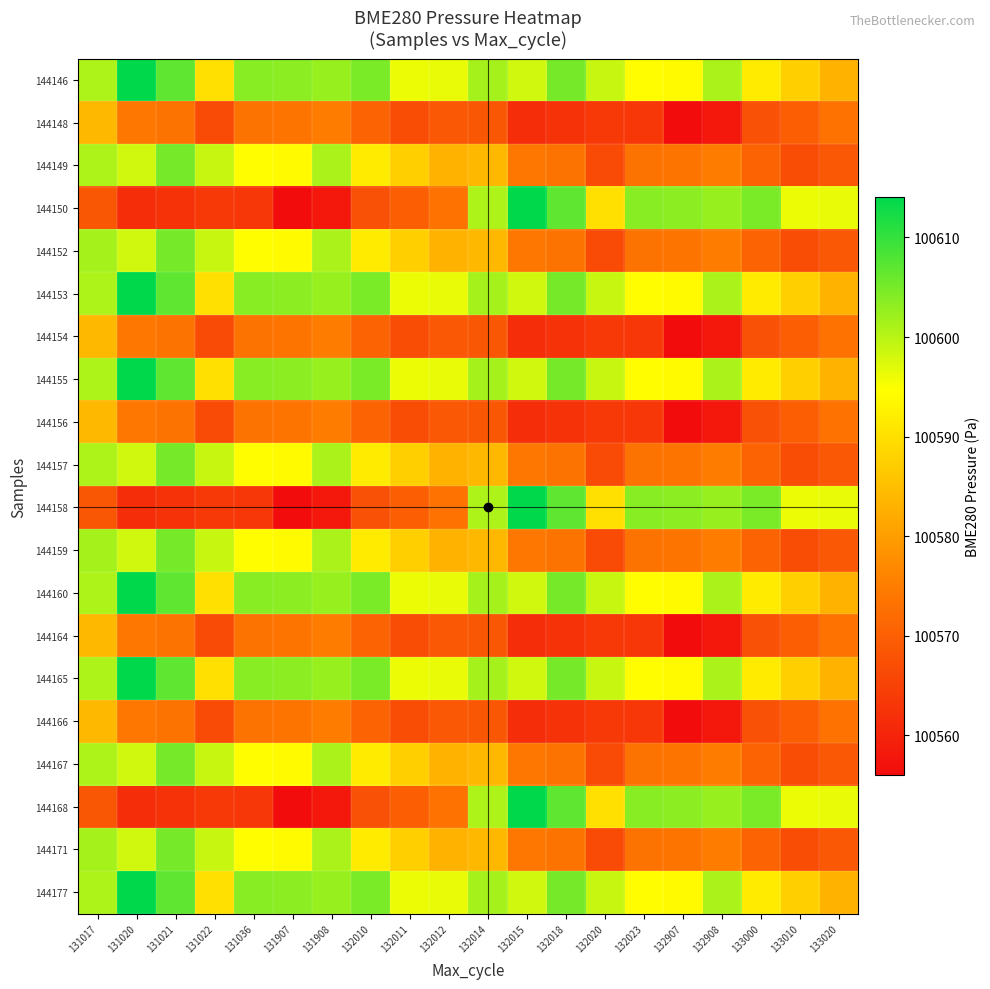

What is the greatest value displayed?

100614.1